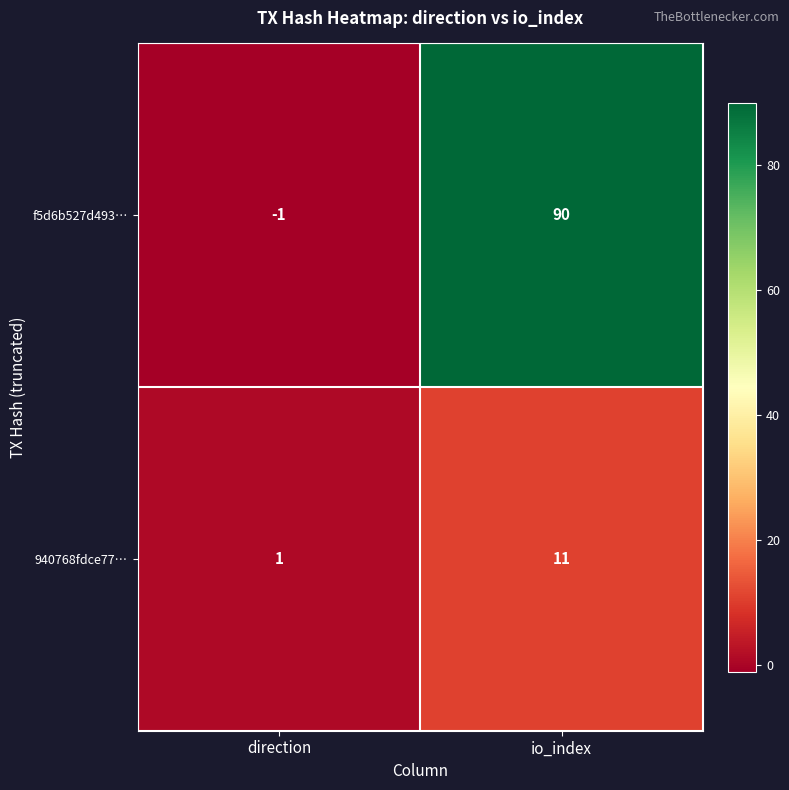

What is the difference between the maximum and minimum values in the 940768fdce77… series?

10